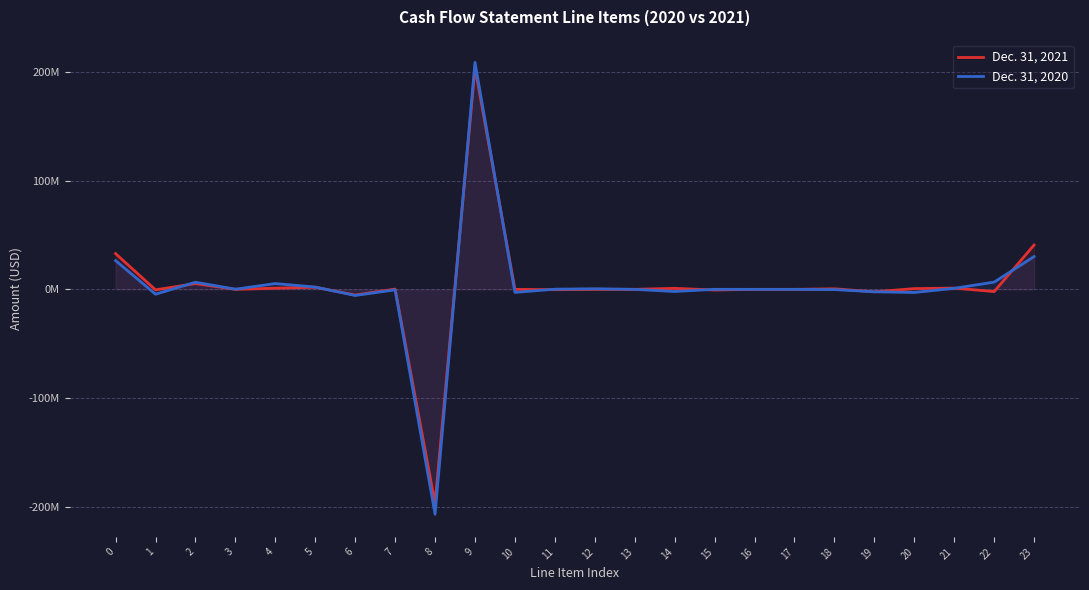

What is the greatest value displayed?

208987000